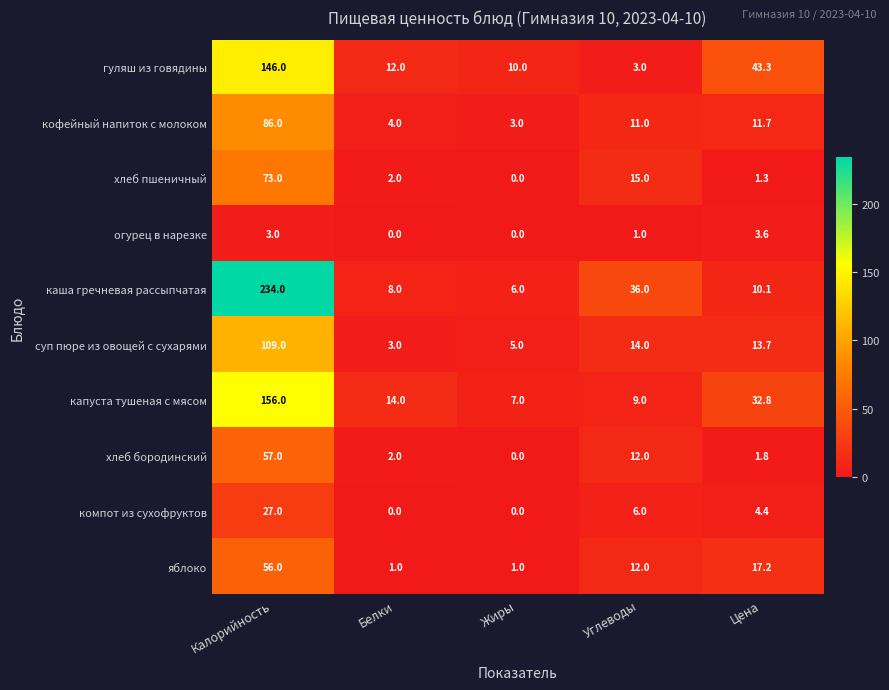

What is the greatest value displayed?

234.0